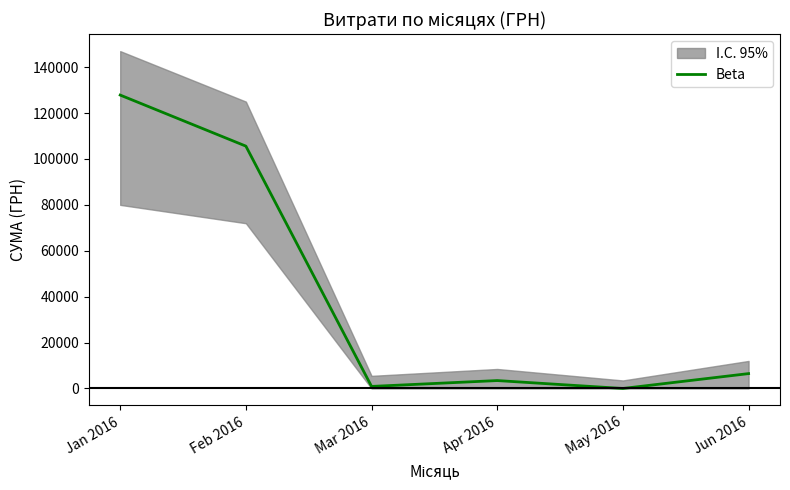

What is the difference between the second highest and second lowest values?

104701.7